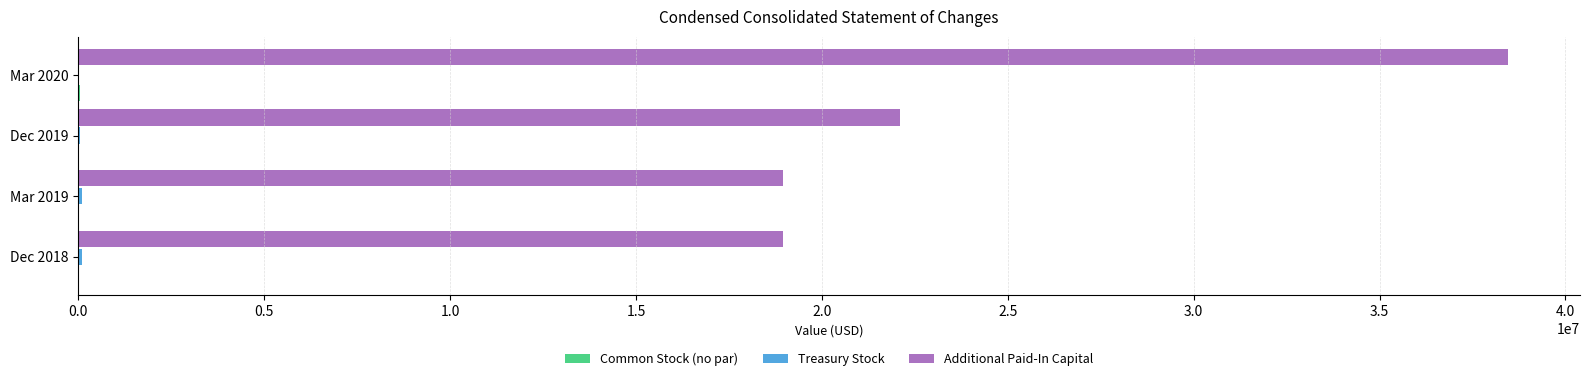

What is the maximum value shown in the chart?

38468677